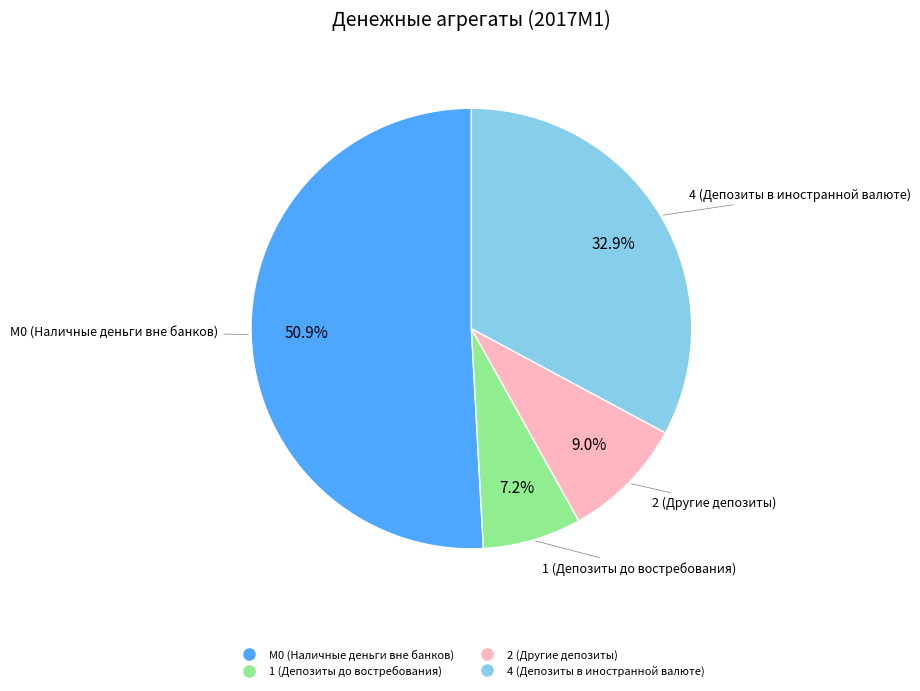

Is there any slice that represents more than half of the pie?

Yes